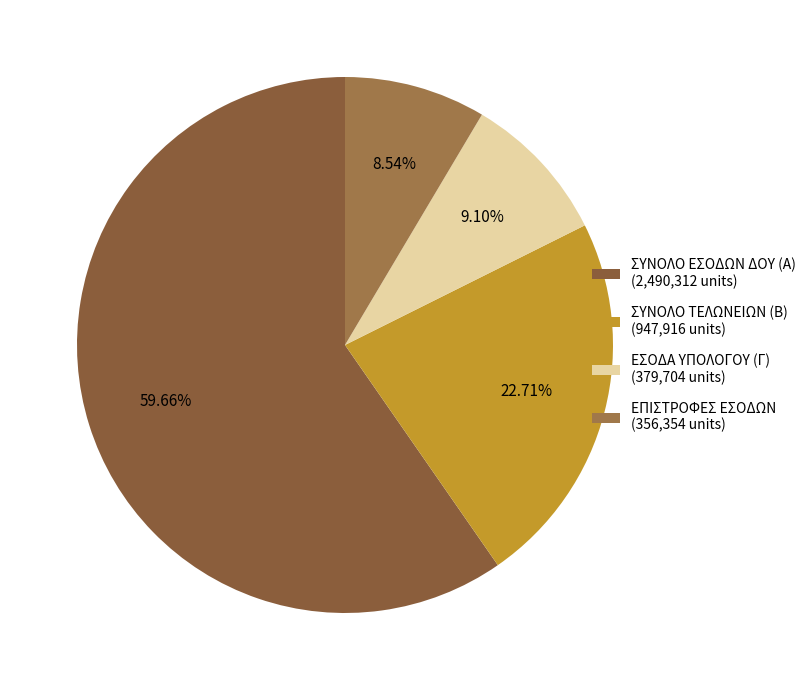

What is the majority slice?

ΣΥΝΟΛΟ ΕΣΟΔΩΝ ΔΟΥ (Α)